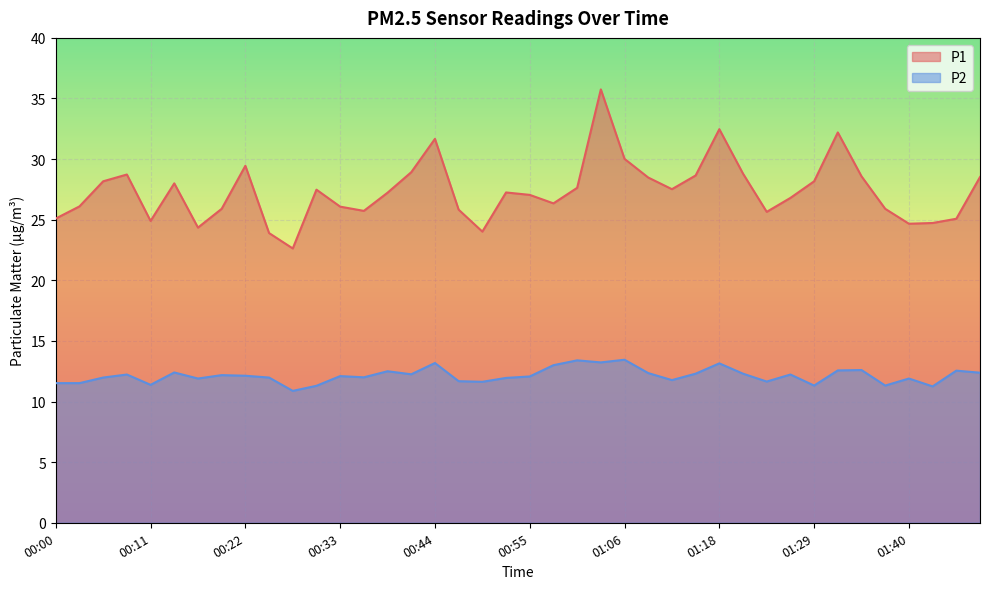

What is the total value across all series at 01:48?

40.9